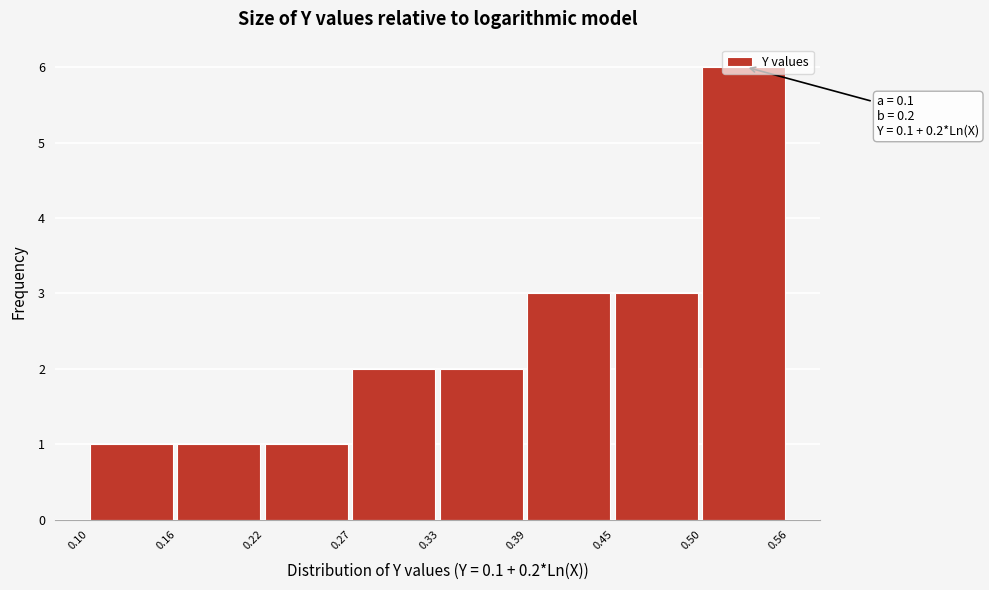

Which range on the x-axis has the tallest bar?

0.50 to 0.56